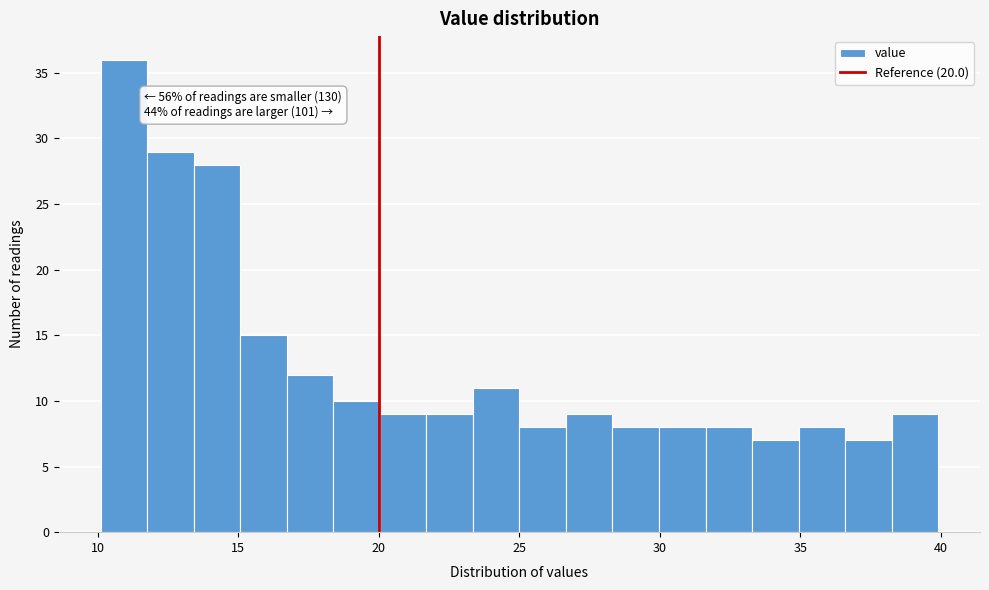

Around what value on the x-axis is the tallest bar? Give the approximate position of its centre, as read against the axis.

11.0